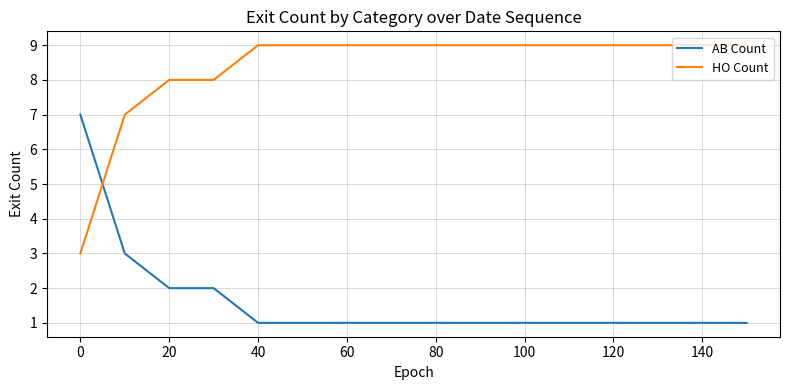

What is the difference between the second highest and second lowest values in the HO Count series?

2